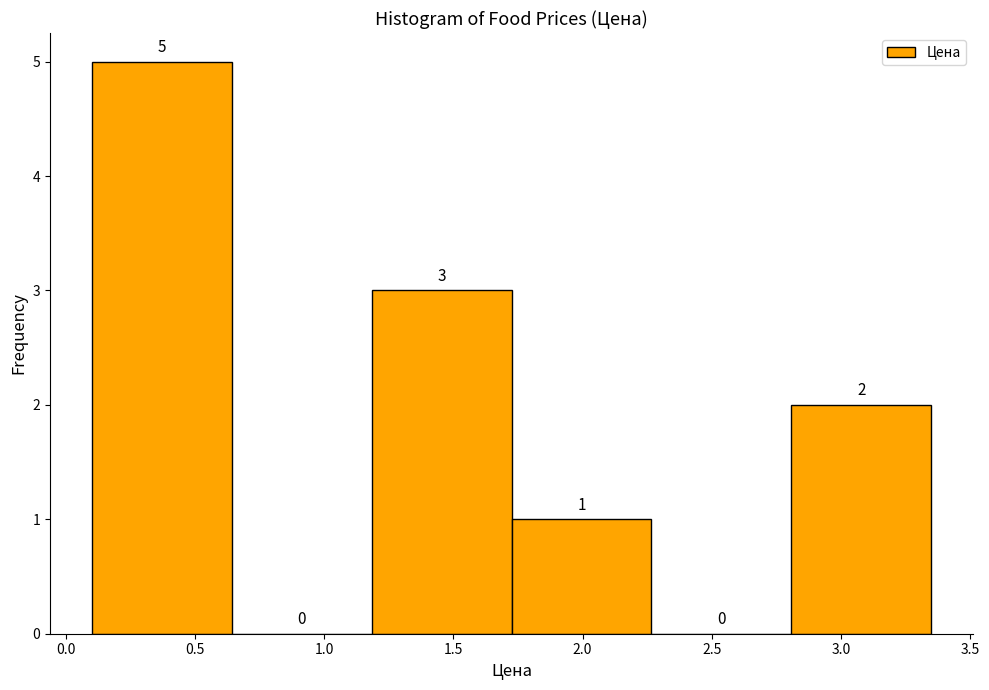

Over which range of the x-axis is the bar tallest?

0.10 to 0.65